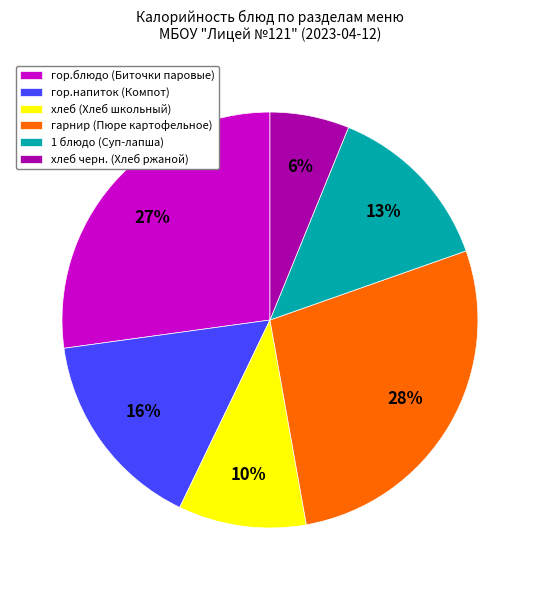

What is the smallest slice in the pie chart?

хлеб черн. (Хлеб ржаной)